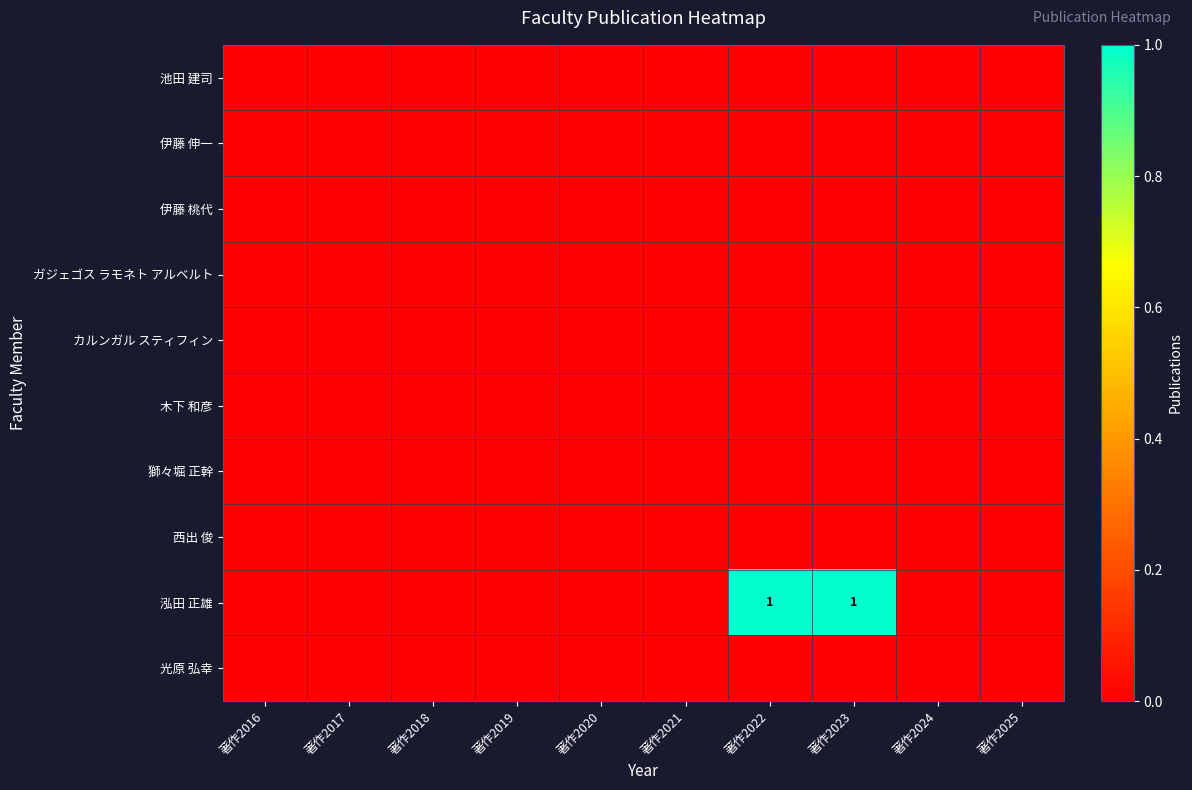

At which label does 獅々堀 正幹 reach its minimum?

著作2016